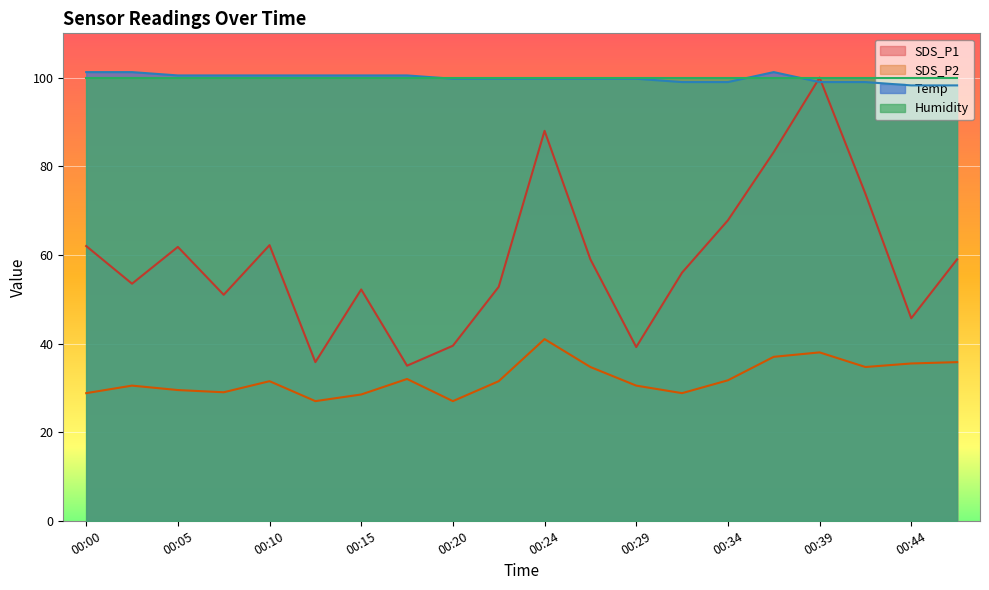

At how many categories does at least one series exceed 75?

20